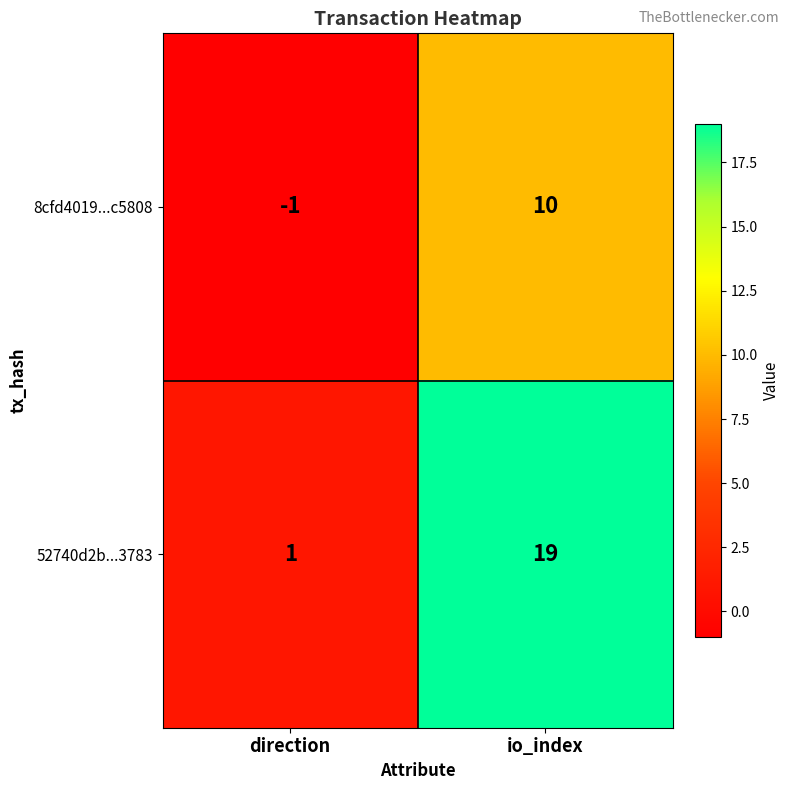

Reading right to left, extract all data points from this chart.

8cfd4019...c5808: 10	-1
52740d2b...3783: 19	1